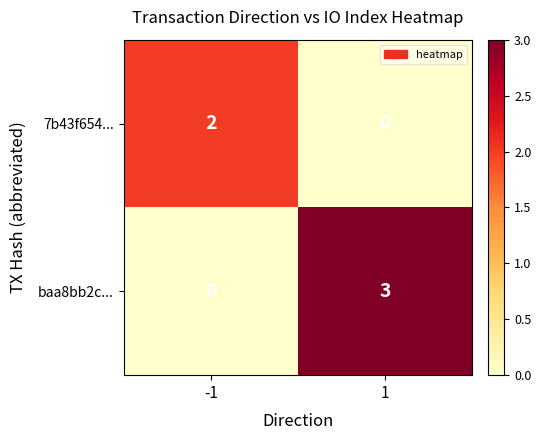

Count the number of data series in this chart.

2